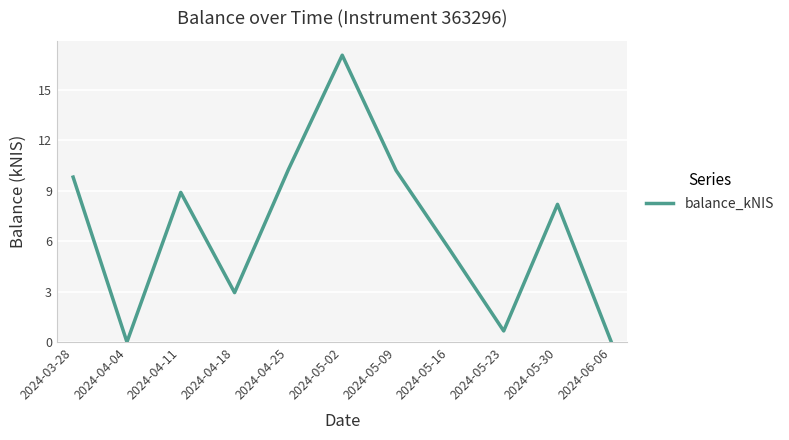

What is the difference between the second highest and second lowest values?

10.3